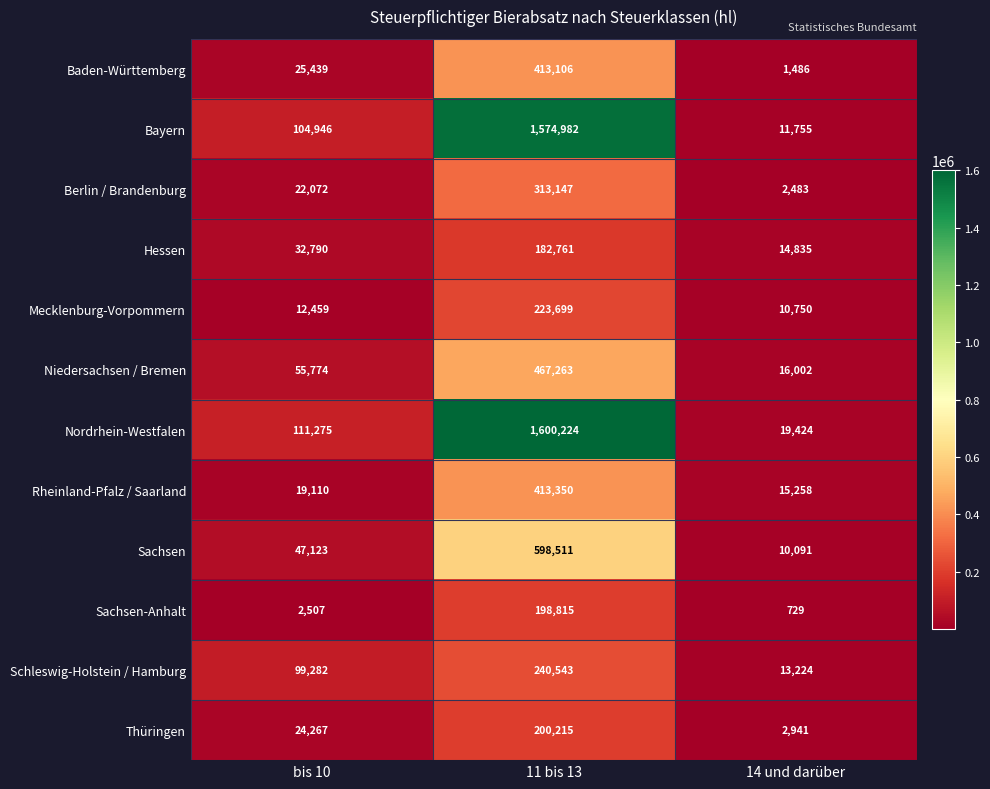

List the series in order of their peak value, highest first.

Nordrhein-Westfalen, Bayern, Sachsen, Niedersachsen / Bremen, Rheinland-Pfalz / Saarland, Baden-Württemberg, Berlin / Brandenburg, Schleswig-Holstein / Hamburg, Mecklenburg-Vorpommern, Thüringen, Sachsen-Anhalt, Hessen